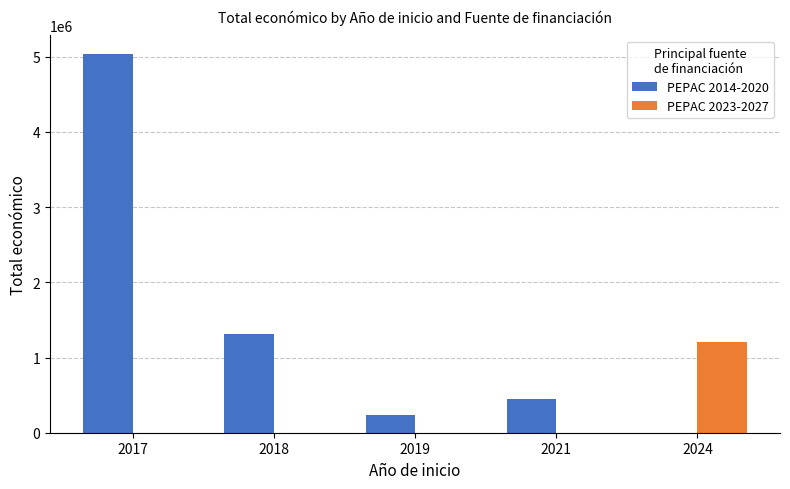

What are all the series names shown in the legend?

PEPAC 2014-2020, PEPAC 2023-2027